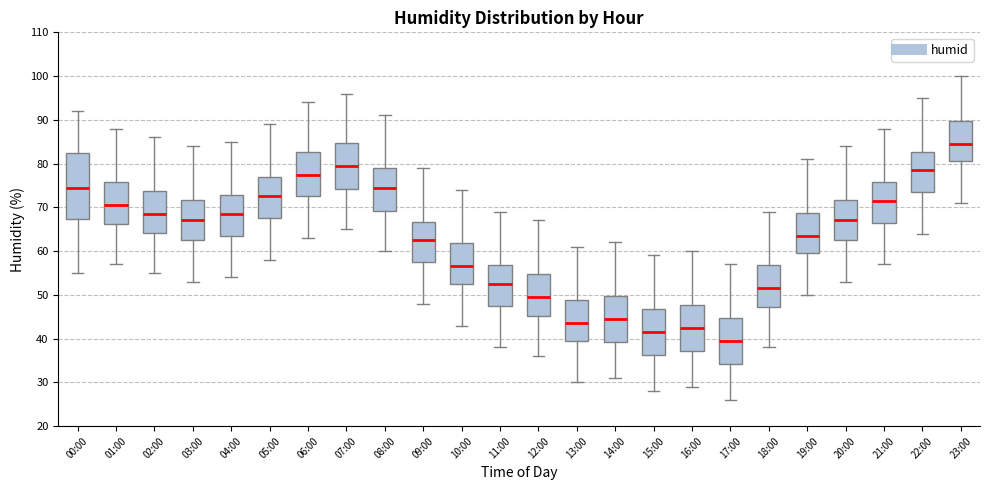

Which box has the lowest median line?

17:00